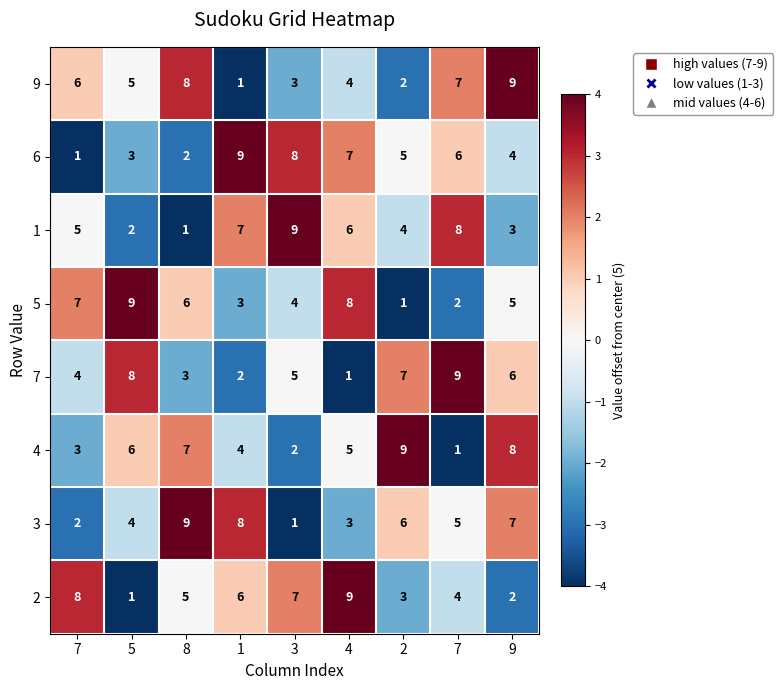

How many distinct data groups are displayed?

8